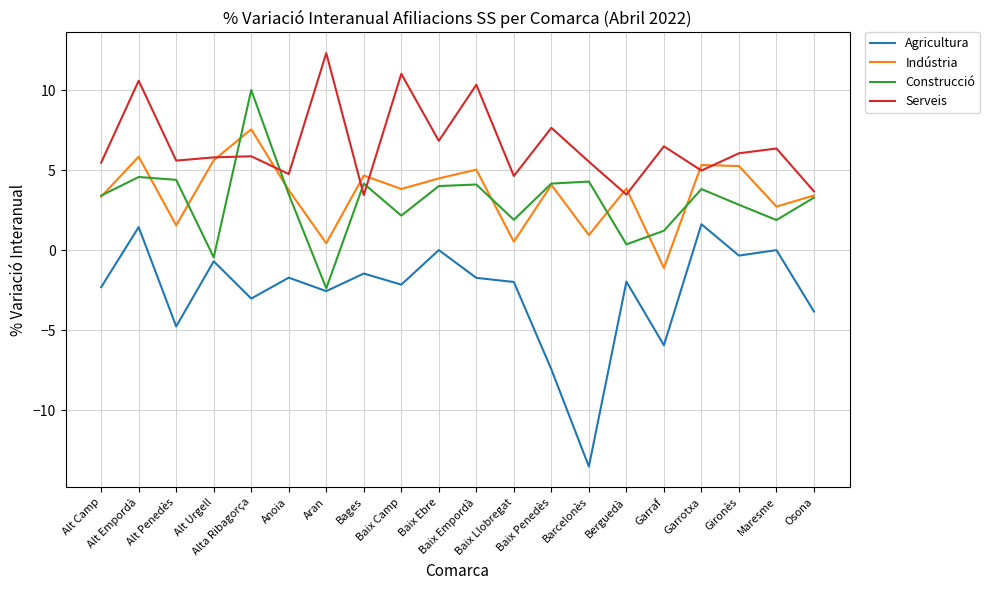

What is the sum of all Indústria values?

71.0